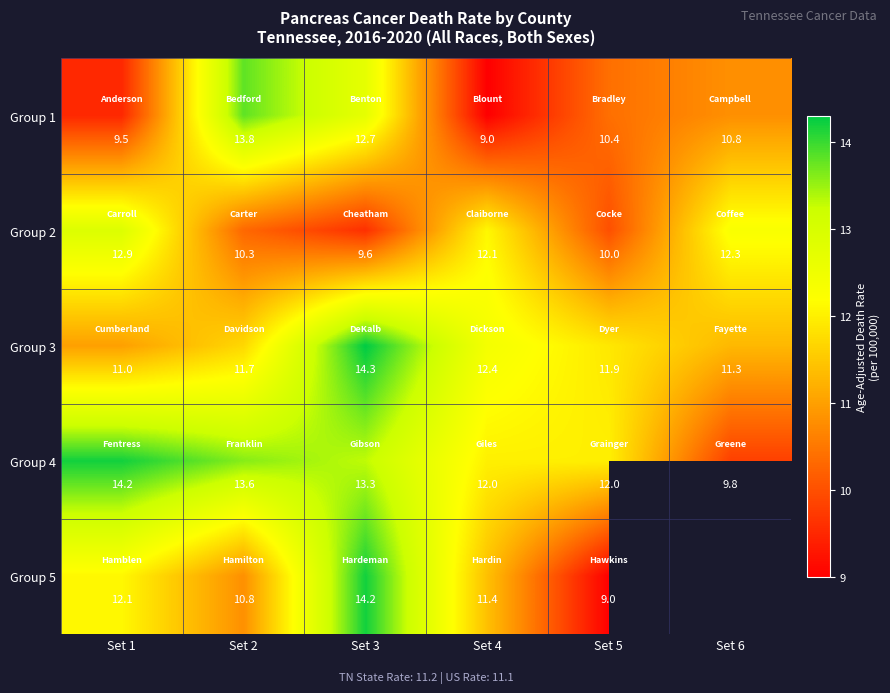

Count the number of categories in the chart.

6